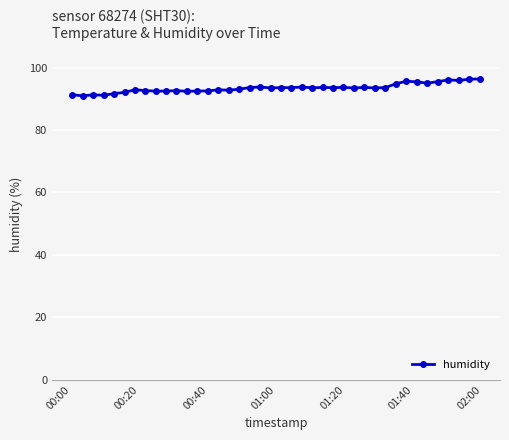

True or false: there are more than 1 points higher than both neighbors.

True